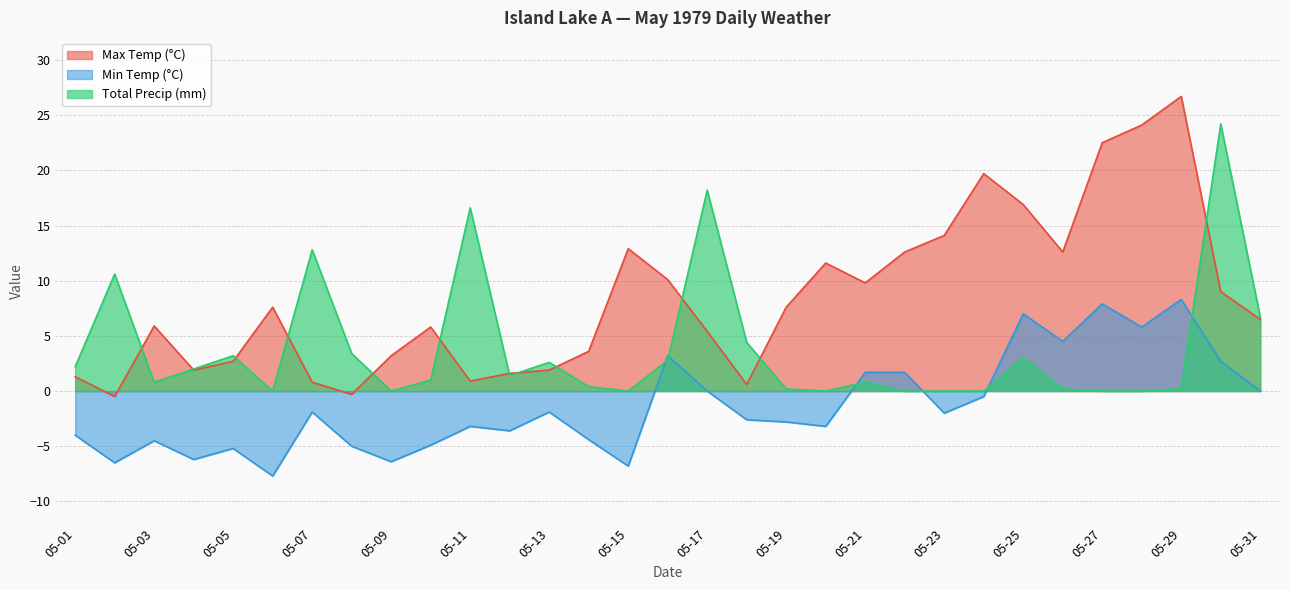

Where is Total Precip (mm) nearest to the value 12?

05-07